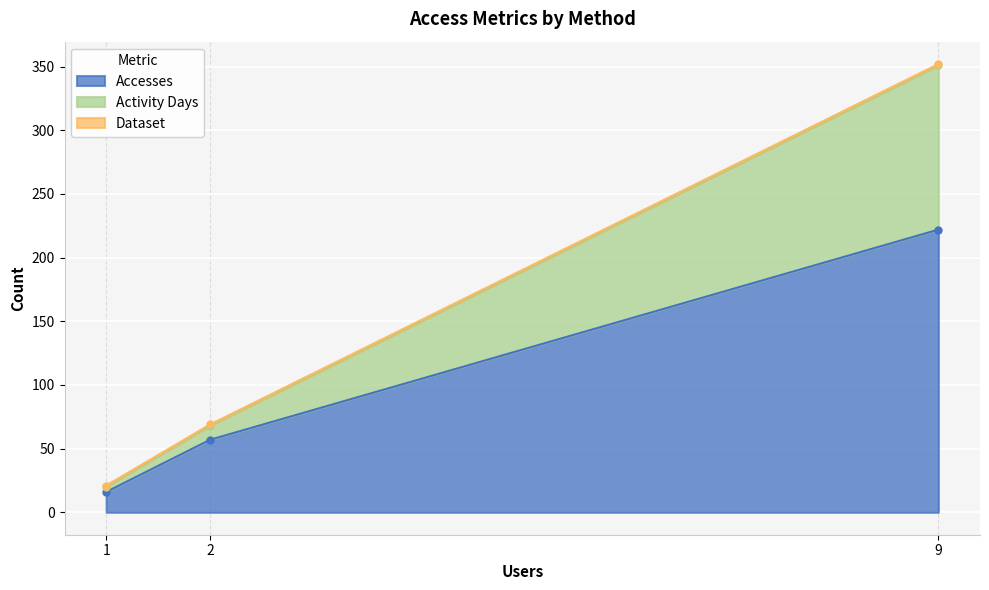

The value of Accesses at 2 is 57. True or false?

True